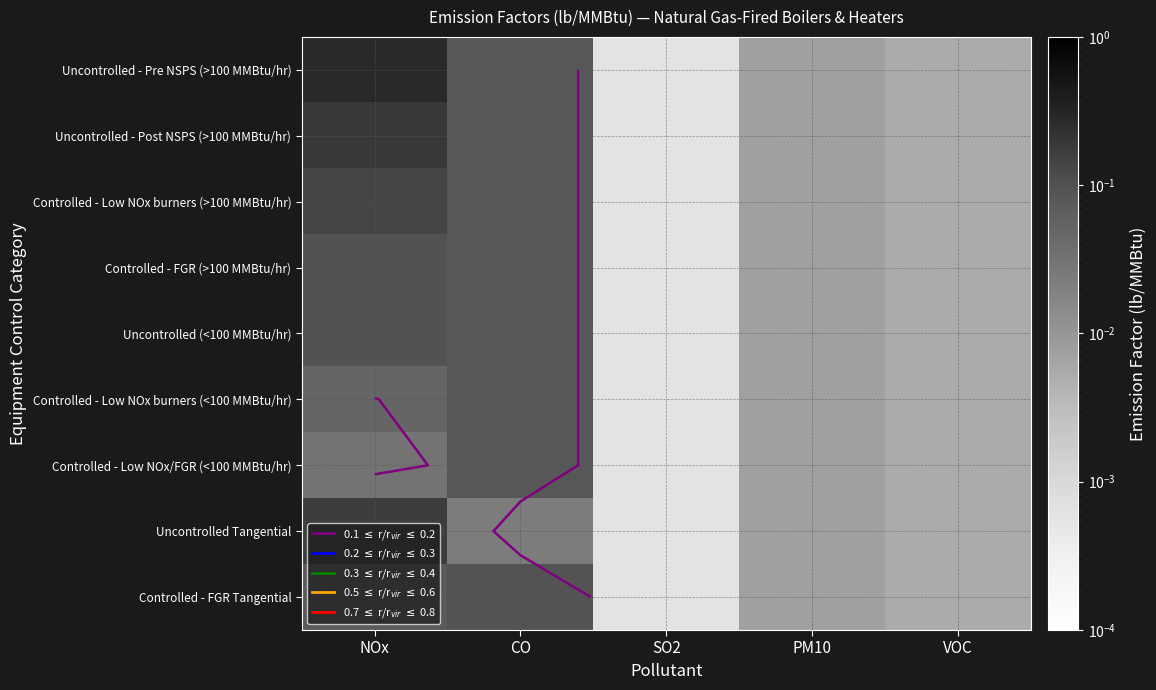

What is the difference between the maximum and second lowest values in the Controlled - Low NOx burners (<100 MMBtu/hr) series?

0.1